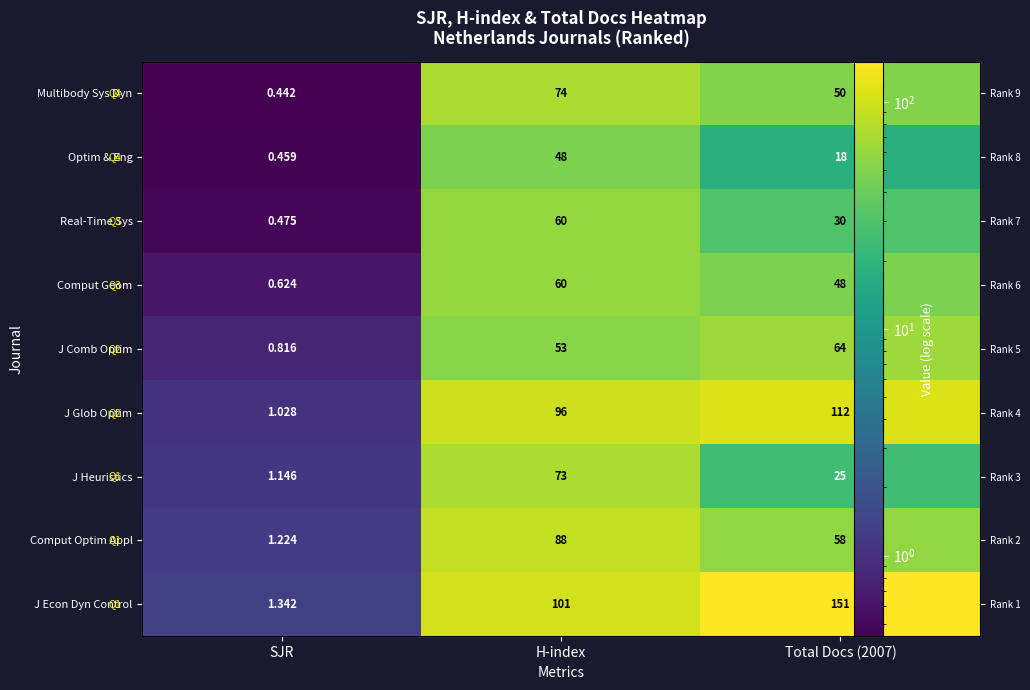

What is the highest value of the Optim & Eng series?

48.0